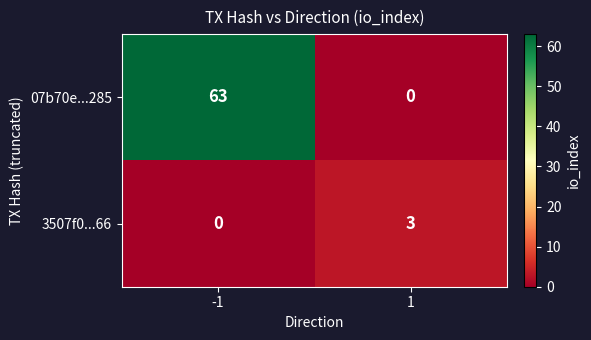

Which series changed the most between -1 and 1?

07b70e...285